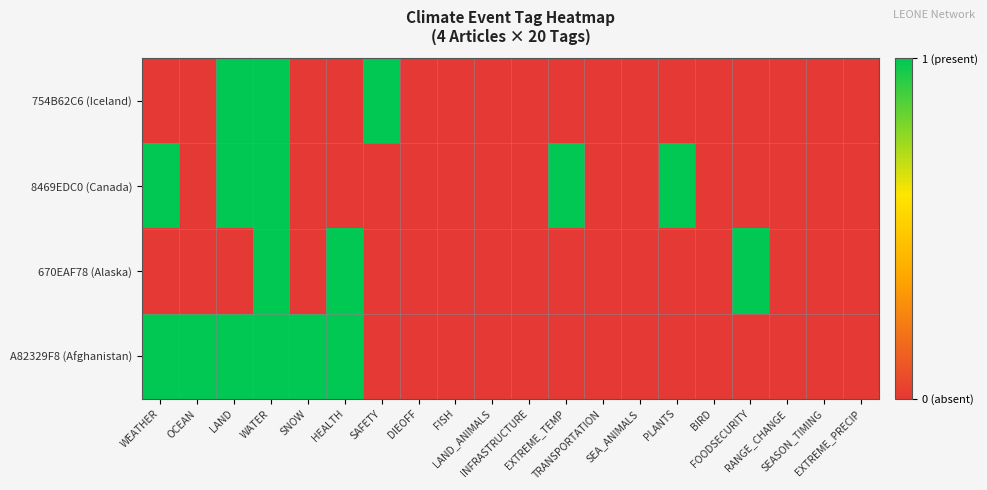

Reading left to right, extract all data points from this chart.

754B62C6 (Iceland): WEATHER=0	OCEAN=0	LAND=1	WATER=1	SNOW=0	HEALTH=0	SAFETY=1	DIEOFF=0	FISH=0	LAND_ANIMALS=0	INFRASTRUCTURE=0	EXTREME_TEMP=0	TRANSPORTATION=0	SEA_ANIMALS=0	PLANTS=0	BIRD=0	FOODSECURITY=0	RANGE_CHANGE=0	SEASON_TIMING=0	EXTREME_PRECIP=0
8469EDC0 (Canada): WEATHER=1	OCEAN=0	LAND=1	WATER=1	SNOW=0	HEALTH=0	SAFETY=0	DIEOFF=0	FISH=0	LAND_ANIMALS=0	INFRASTRUCTURE=0	EXTREME_TEMP=1	TRANSPORTATION=0	SEA_ANIMALS=0	PLANTS=1	BIRD=0	FOODSECURITY=0	RANGE_CHANGE=0	SEASON_TIMING=0	EXTREME_PRECIP=0
670EAF78 (Alaska): WEATHER=0	OCEAN=0	LAND=0	WATER=1	SNOW=0	HEALTH=1	SAFETY=0	DIEOFF=0	FISH=0	LAND_ANIMALS=0	INFRASTRUCTURE=0	EXTREME_TEMP=0	TRANSPORTATION=0	SEA_ANIMALS=0	PLANTS=0	BIRD=0	FOODSECURITY=1	RANGE_CHANGE=0	SEASON_TIMING=0	EXTREME_PRECIP=0
A82329F8 (Afghanistan): WEATHER=1	OCEAN=1	LAND=1	WATER=1	SNOW=1	HEALTH=1	SAFETY=0	DIEOFF=0	FISH=0	LAND_ANIMALS=0	INFRASTRUCTURE=0	EXTREME_TEMP=0	TRANSPORTATION=0	SEA_ANIMALS=0	PLANTS=0	BIRD=0	FOODSECURITY=0	RANGE_CHANGE=0	SEASON_TIMING=0	EXTREME_PRECIP=0